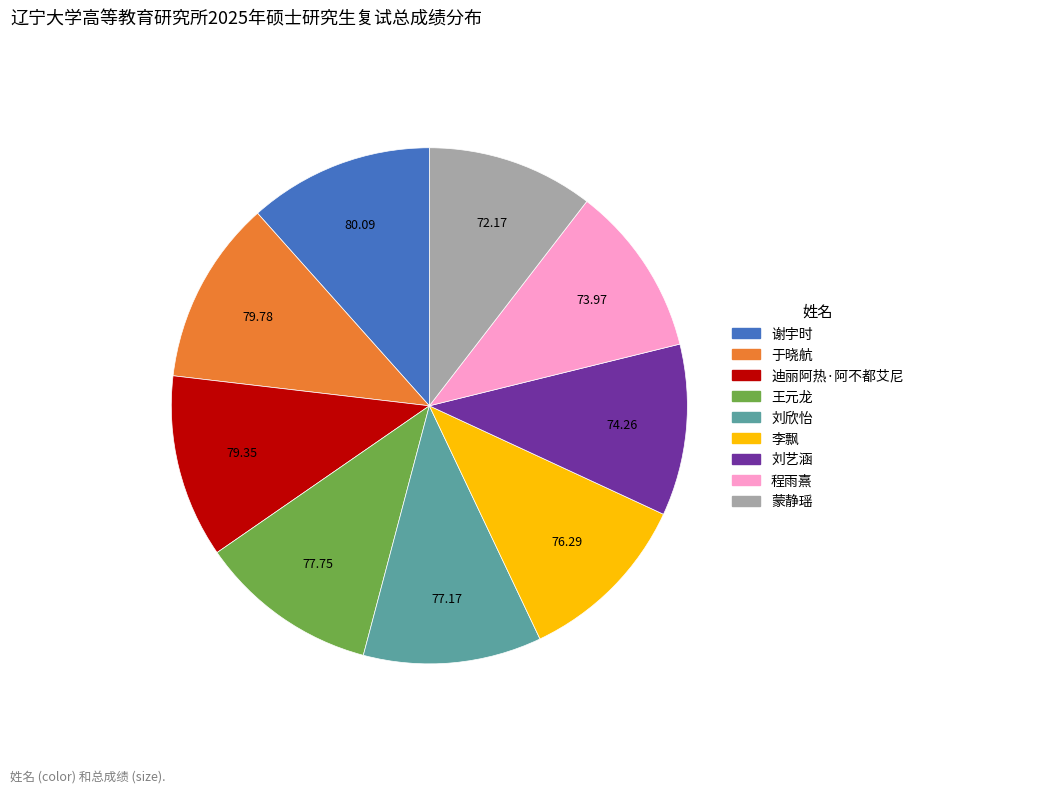

Combined, do 谢宇时 and 于晓航 account for over 50%?

No